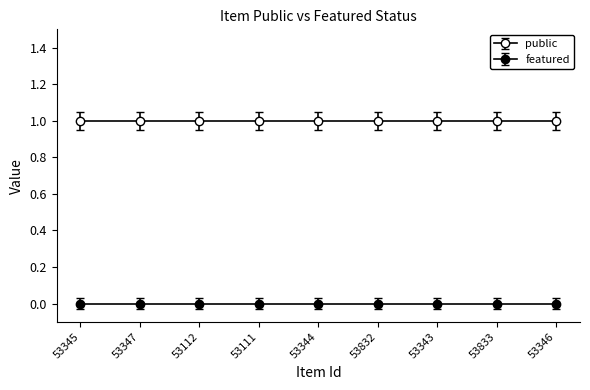

How many series are shown in this chart?

2